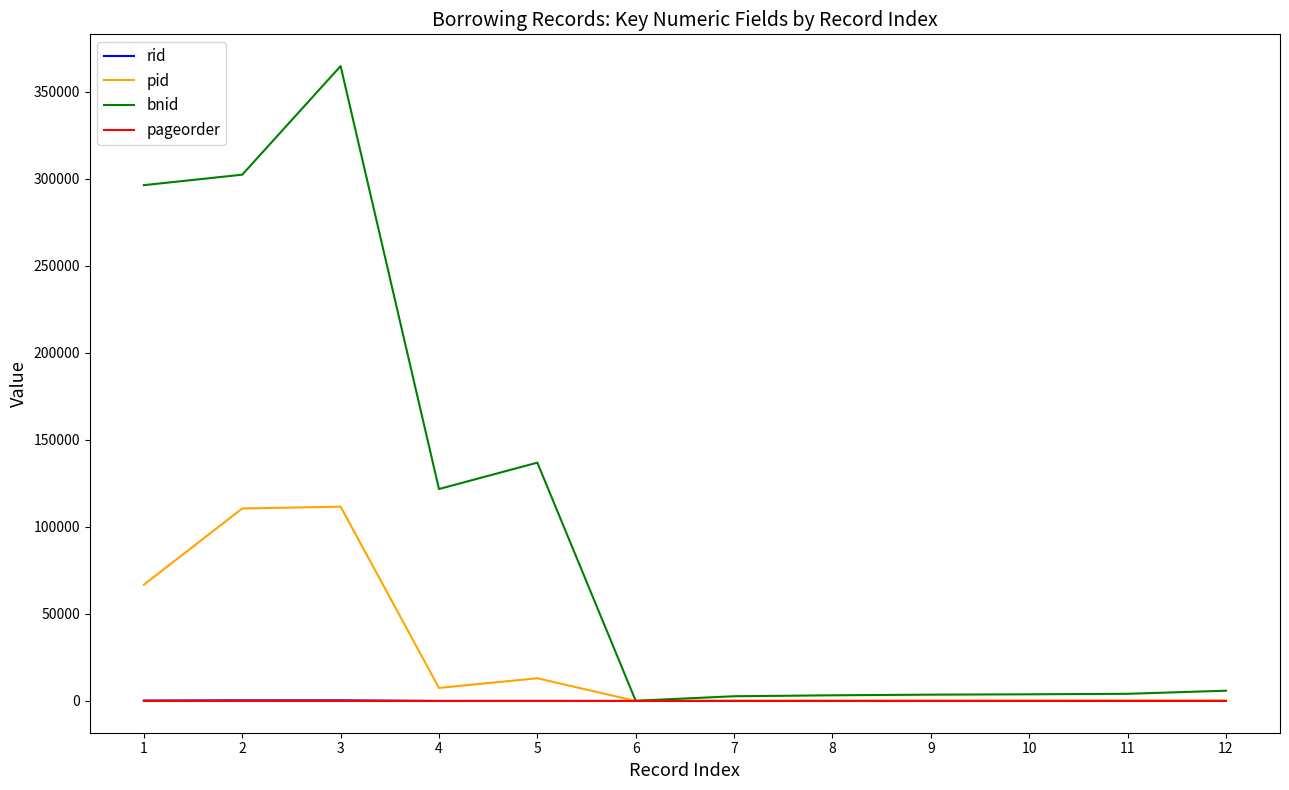

Which category has the highest value across all series?

3